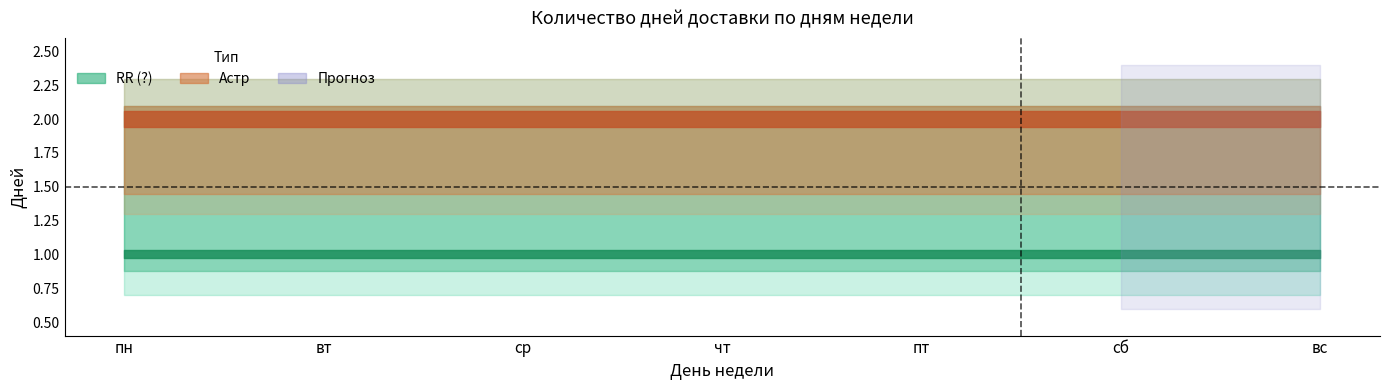

What is the smallest value displayed?

1